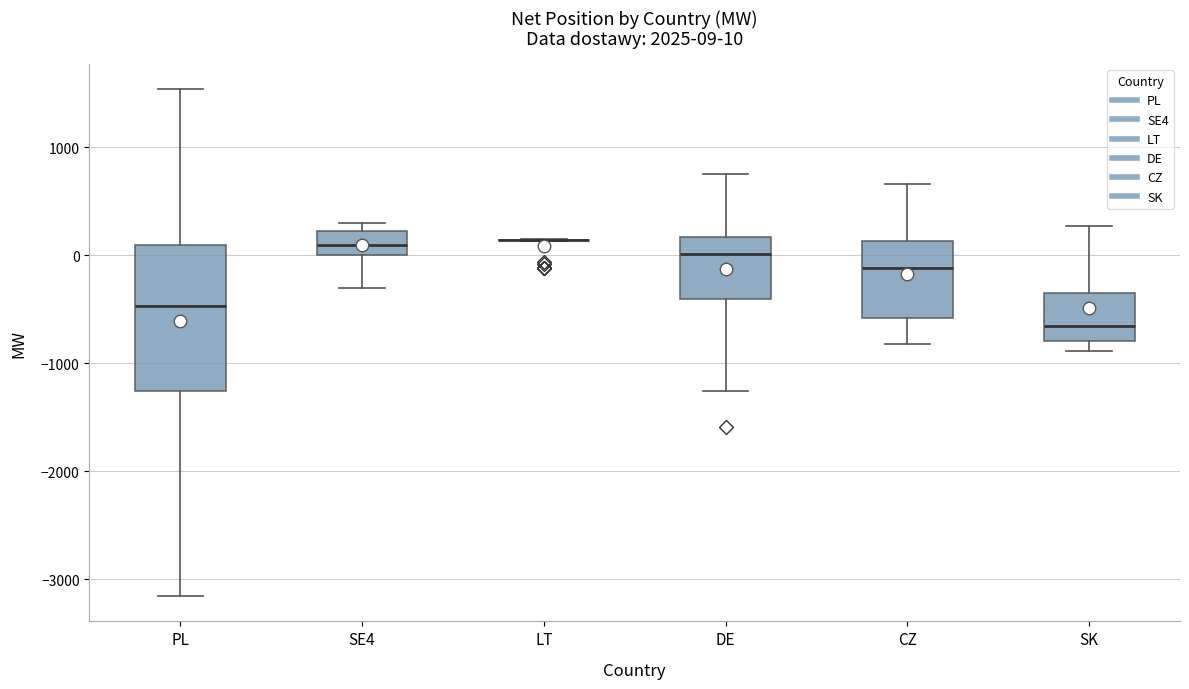

Which box is the tallest, from its lower edge to its upper edge?

PL